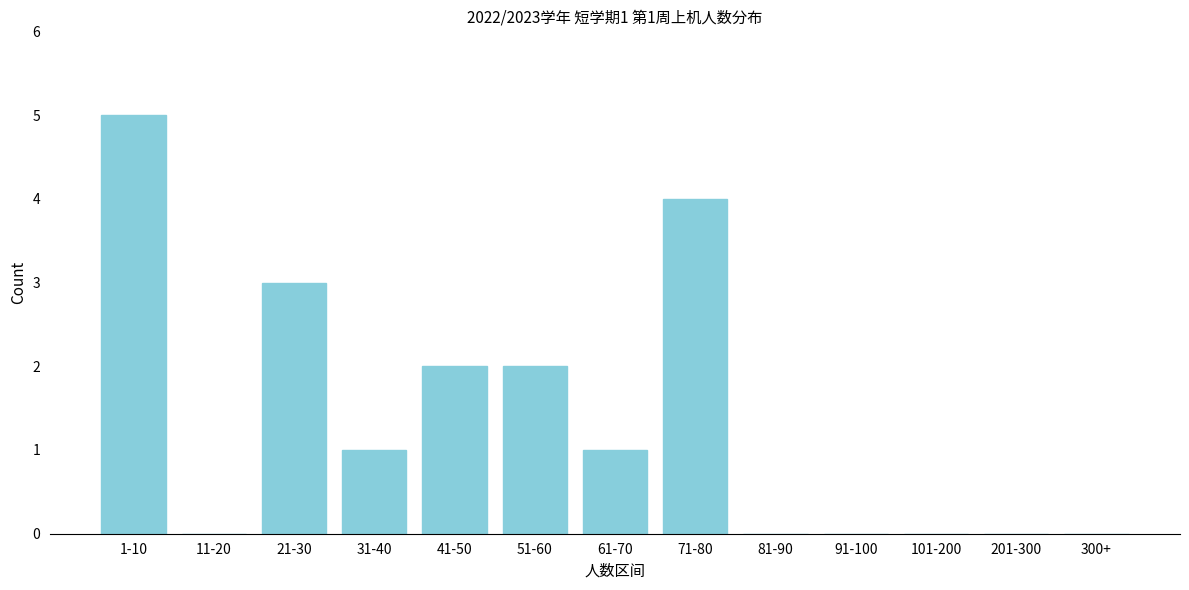

Reading right to left, what are all the values shown in this chart?

300+=0	201-300=0	101-200=0	91-100=0	81-90=0	71-80=4	61-70=1	51-60=2	41-50=2	31-40=1	21-30=3	11-20=0	1-10=5